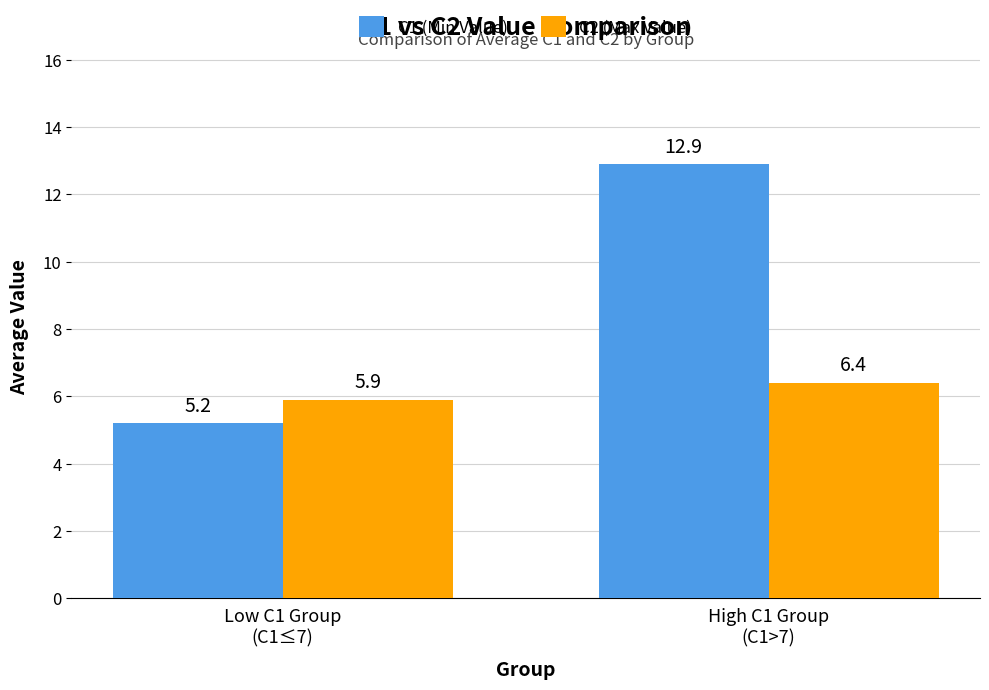

True or false: C2 (Max Value) has a value of 2.4 at Low C1 Group
(C1≤7).

False